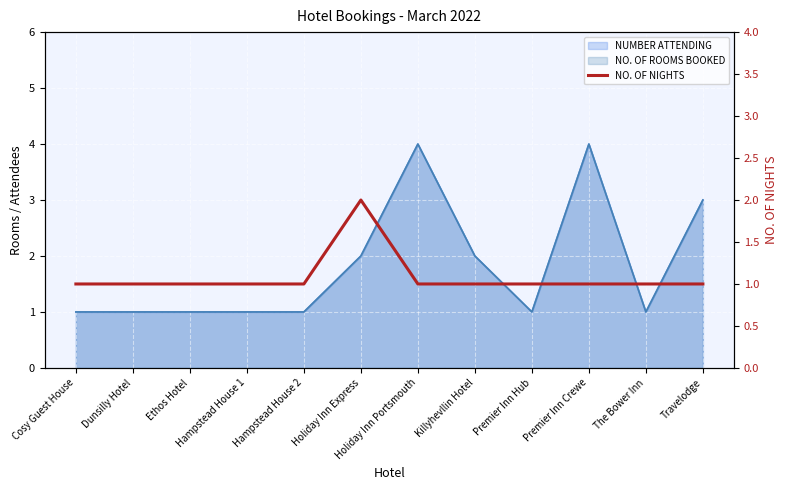

List the labels in order of value, largest first.

Holiday Inn Express, Cosy Guest House, Dunsilly Hotel, Ethos Hotel, Hampstead House 1, Hampstead House 2, Holiday Inn Portsmouth, Killyhevllin Hotel, Premier Inn Hub, Premier Inn Crewe, The Bower Inn, Travelodge